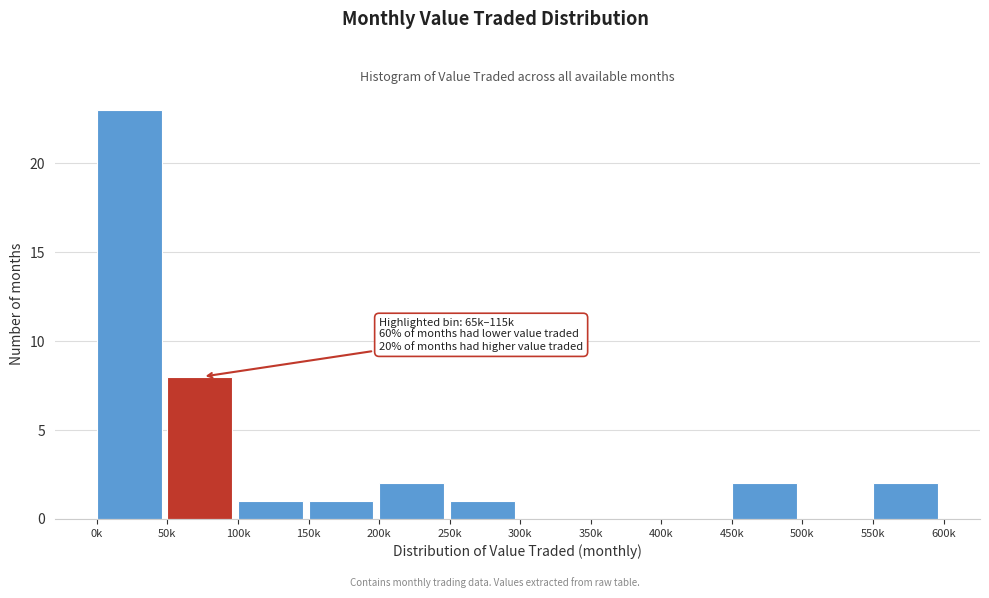

Reading right to left, extract all data points from this chart.

550k=2	500k=0	450k=2	400k=0	350k=0	300k=0	250k=1	200k=2	150k=1	100k=1	50k=8	0k=23